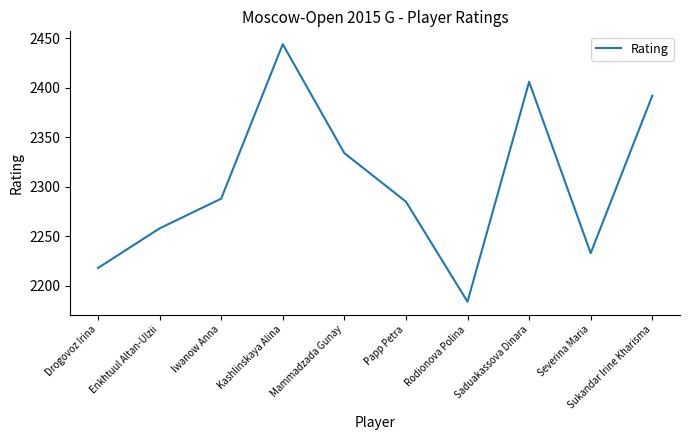

How many interior local valleys (lower than both neighbors) does the data have?

2